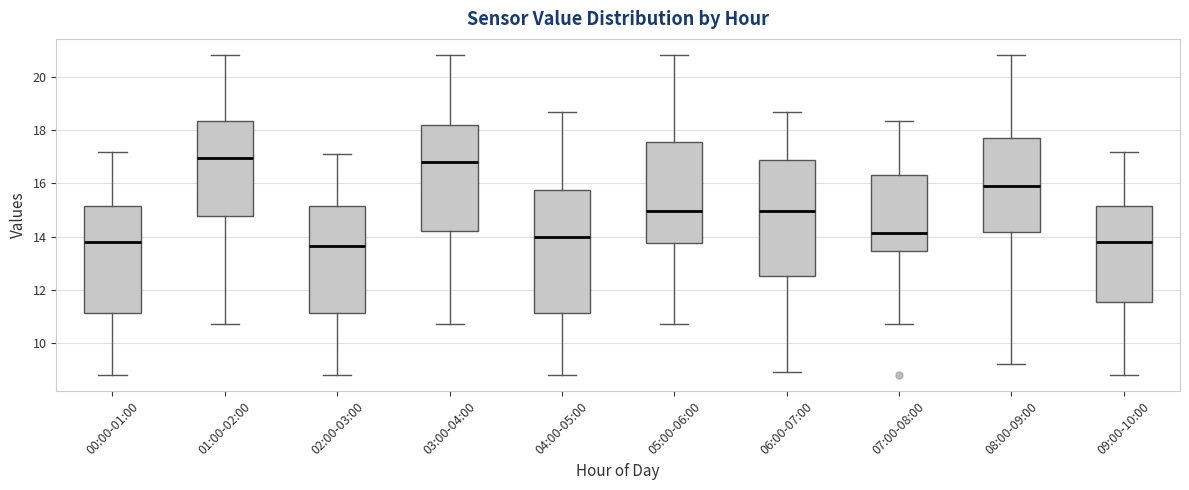

Which box is the tallest, from its lower edge to its upper edge?

04:00-05:00